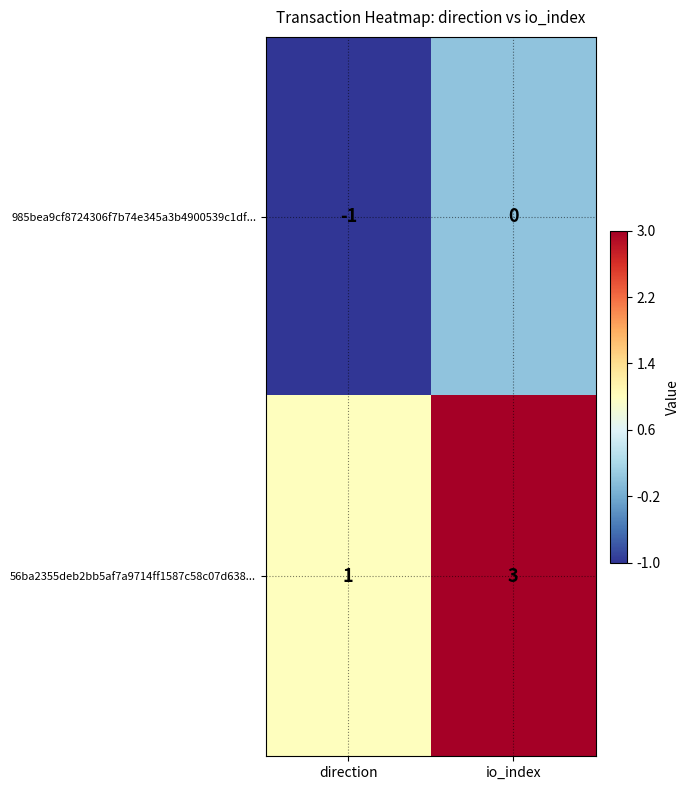

Reading left to right, list all the values displayed in this chart.

985bea9cf8724306f7b74e345a3b4900539c1df...: direction=-1	io_index=0
56ba2355deb2bb5af7a9714ff1587c58c07d638...: direction=1	io_index=3